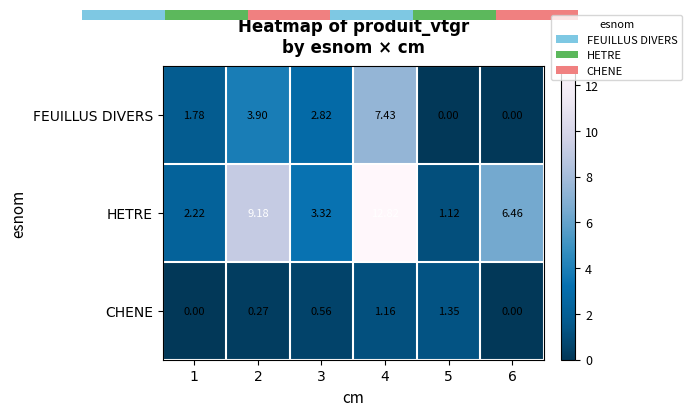

Read the CHENE value at 5.

1.3